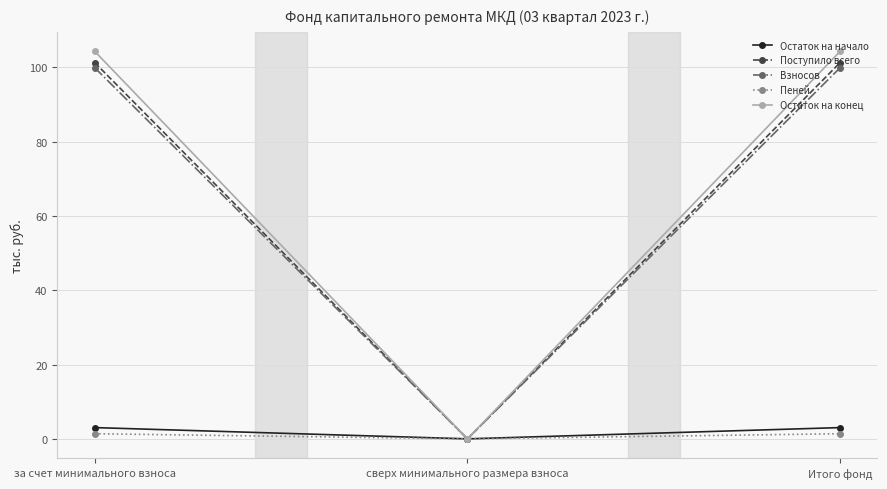

What is the sum of all Взносов values?

199.8